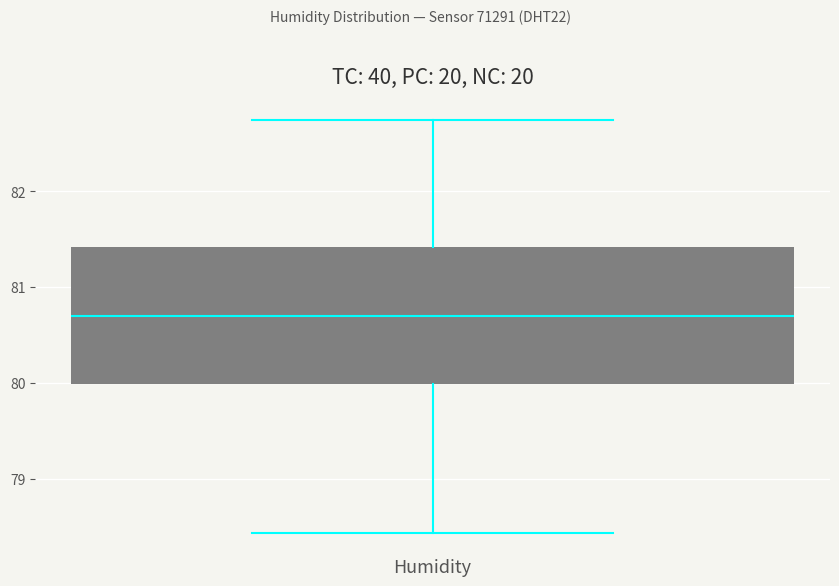

Where is the upper edge of the box for Humidity on the y-axis? The values are not printed on the chart, so give them approximately, as read against the axis.

81.4